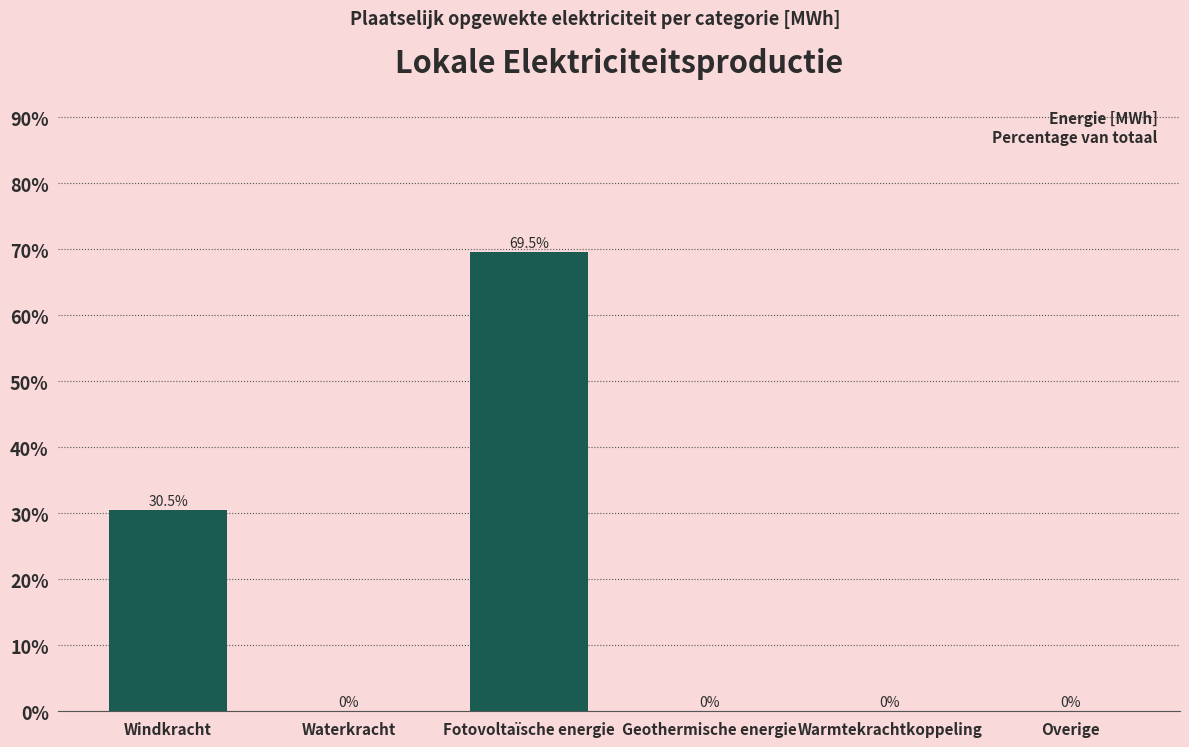

Reading left to right, extract all data points from this chart.

Windkracht=30.5	Waterkracht=0.0	Fotovoltaïsche energie=69.5	Geothermische energie=0.0	Warmtekrachtkoppeling=0.0	Overige=0.0